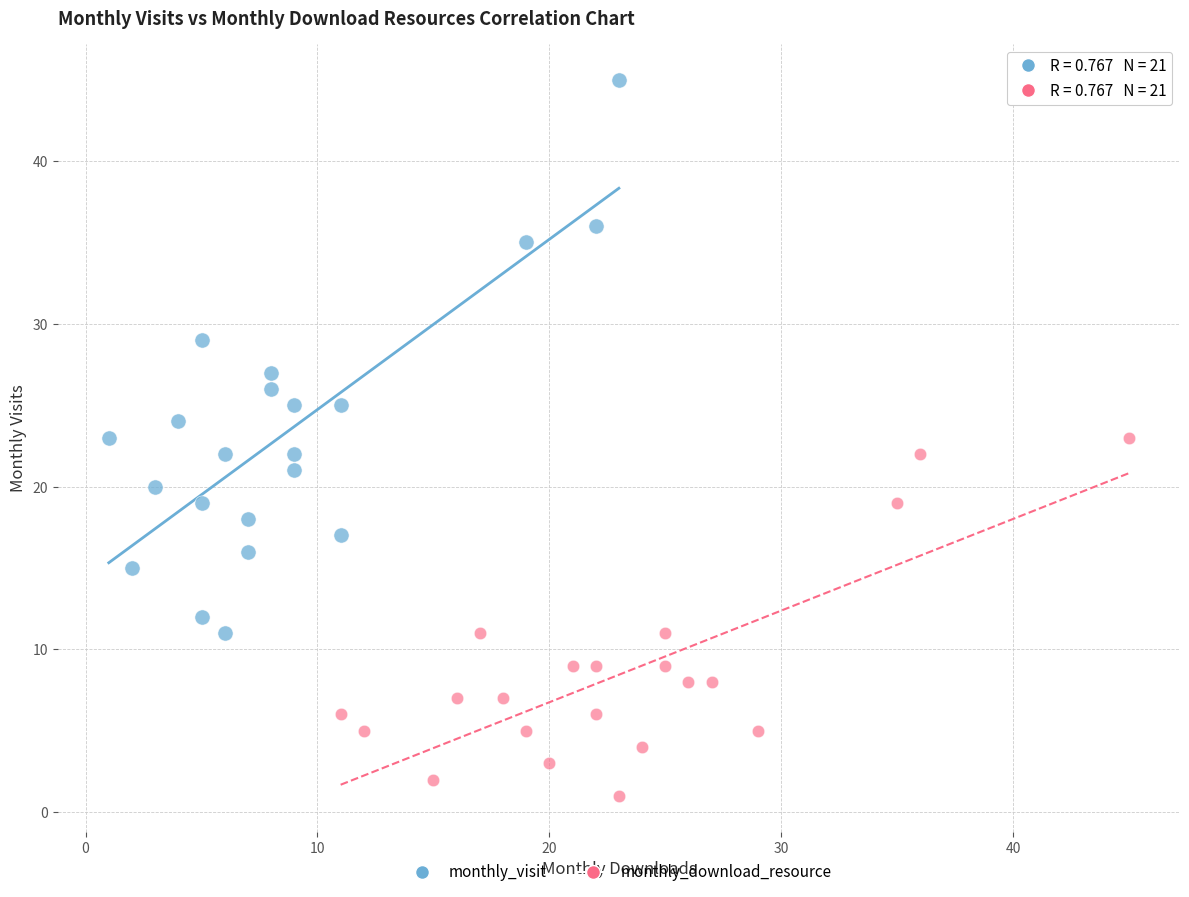

Which series contains the lowest Y value?

monthly_download_resource